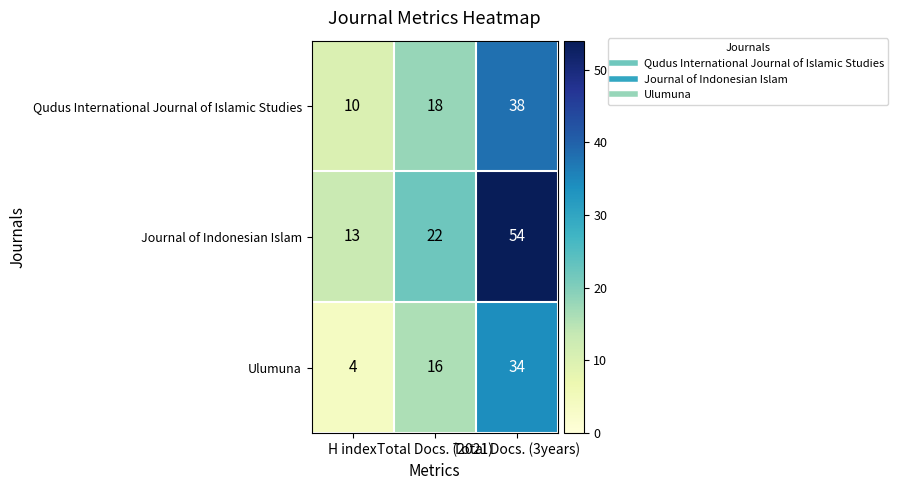

What is the sum of all Ulumuna values?

54